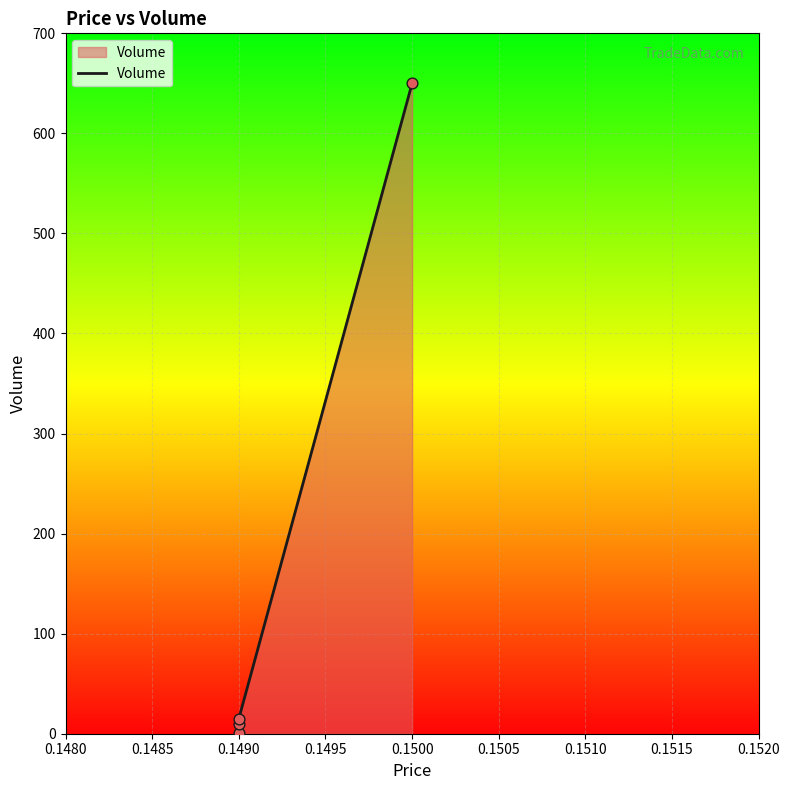

Between 0.1490 and 0.1500, which is larger?

0.1500